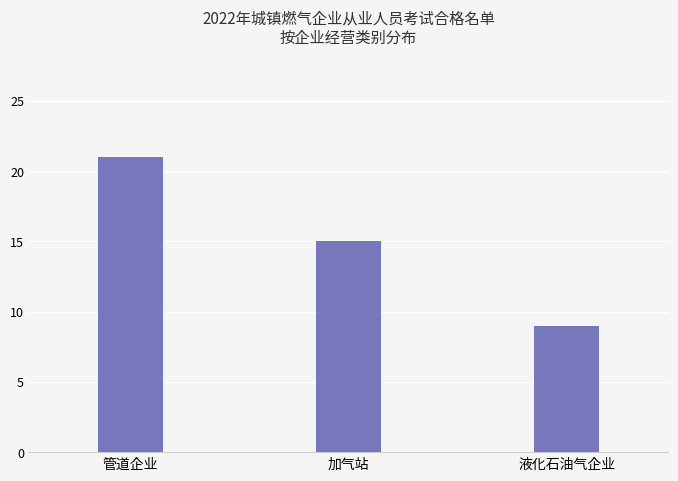

Count the number of categories in the chart.

3